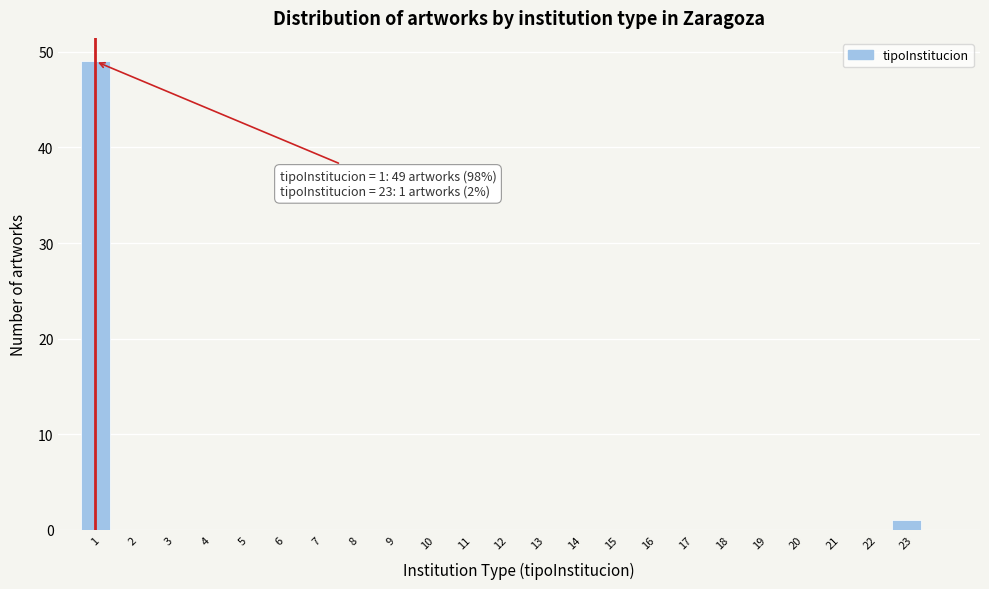

Reading left to right, list all the values displayed in this chart.

1=49	2=0	3=0	4=0	5=0	6=0	7=0	8=0	9=0	10=0	11=0	12=0	13=0	14=0	15=0	16=0	17=0	18=0	19=0	20=0	21=0	22=0	23=1